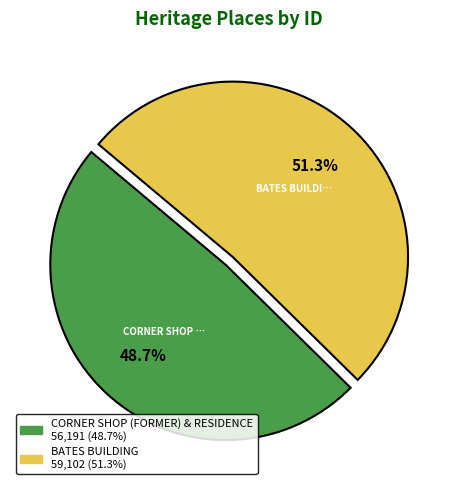

How many segments does this pie chart have?

2